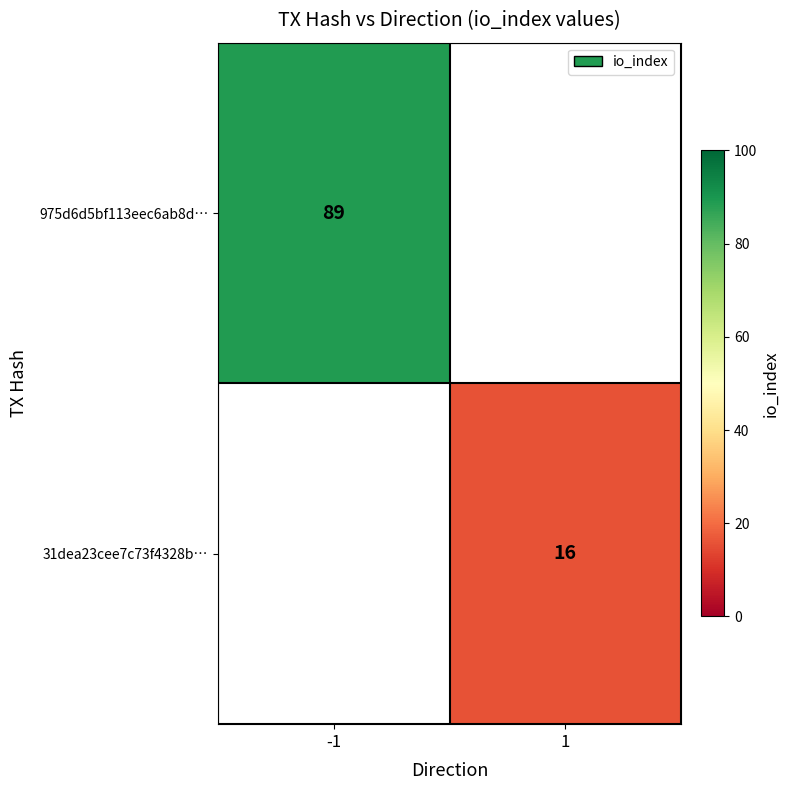

Is the value of 31dea23cee7c73f4328b… at 1 greater than the value of 975d6d5bf113eec6ab8d… at -1?

No